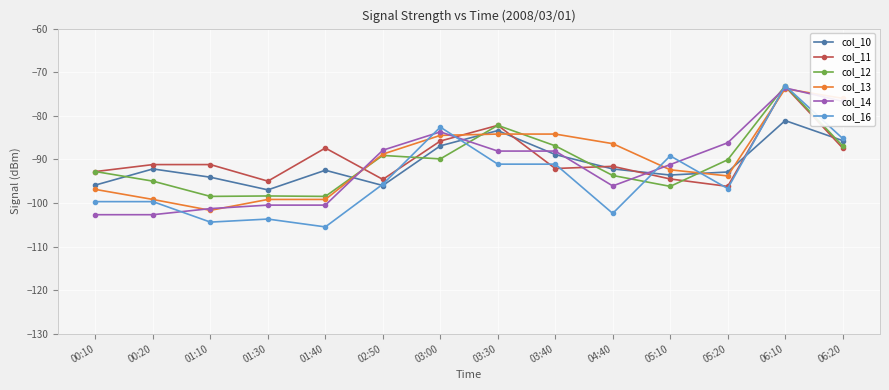

The value of col_14 at 05:10 is -91.2. True or false?

True